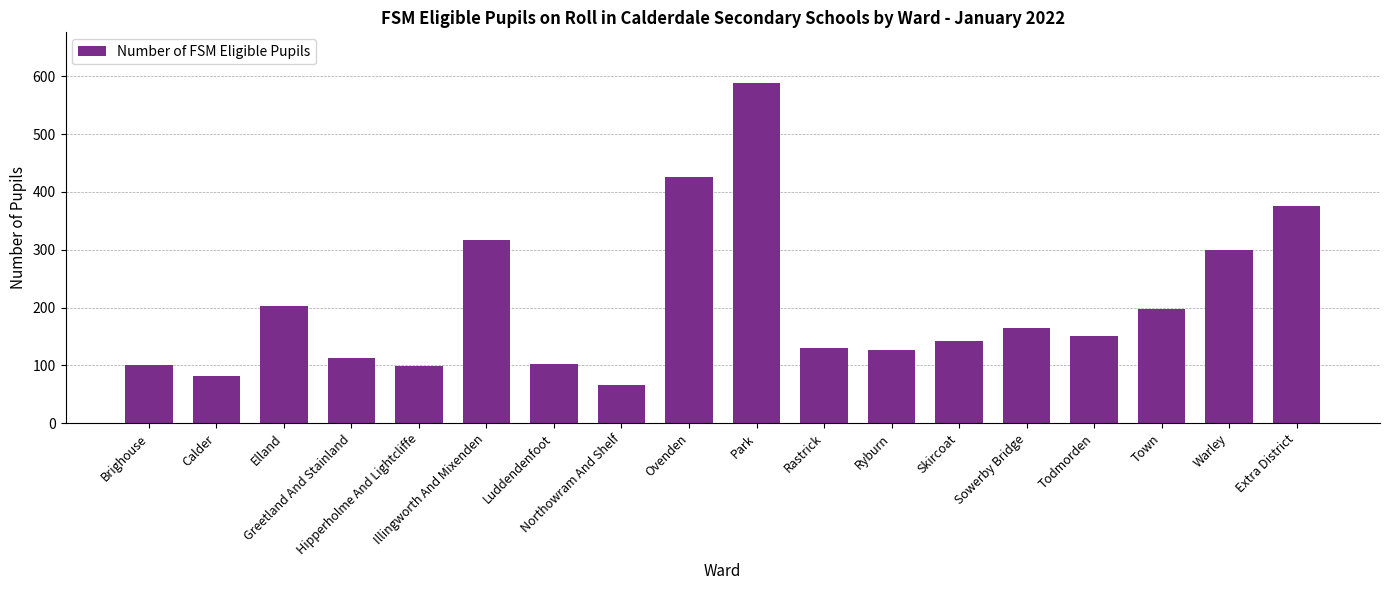

What is the value of the 5th bar from the left?

98